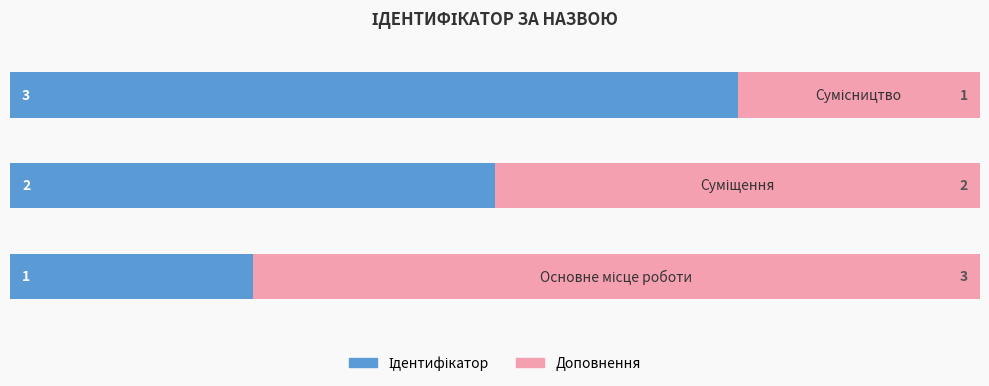

What is the smallest value displayed?

1